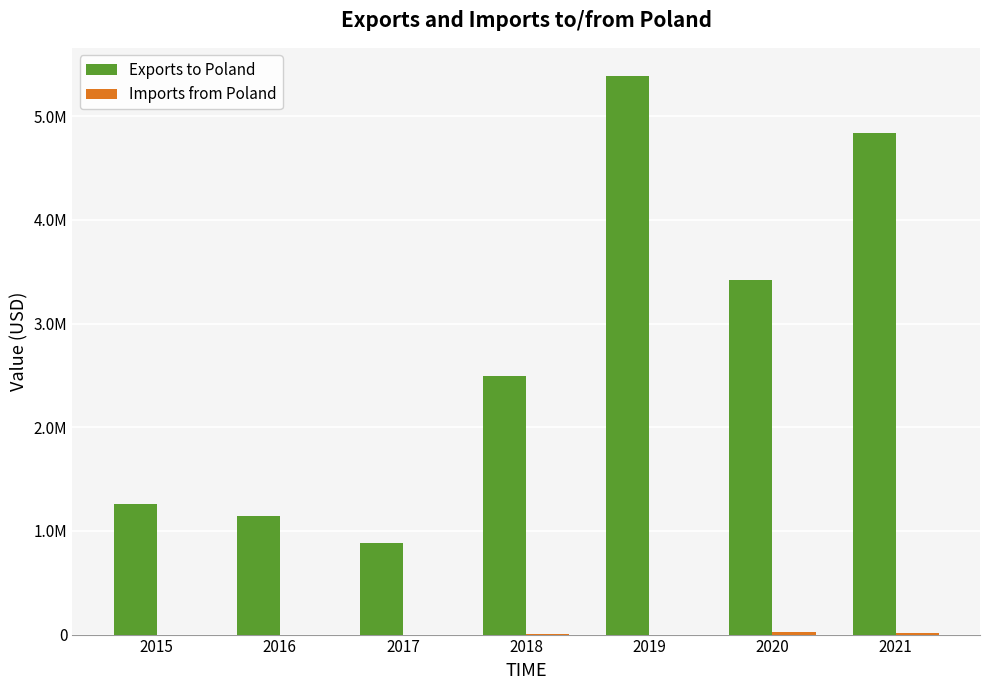

What value does the Imports from Poland series have at 2021, to the nearest 50?

10700